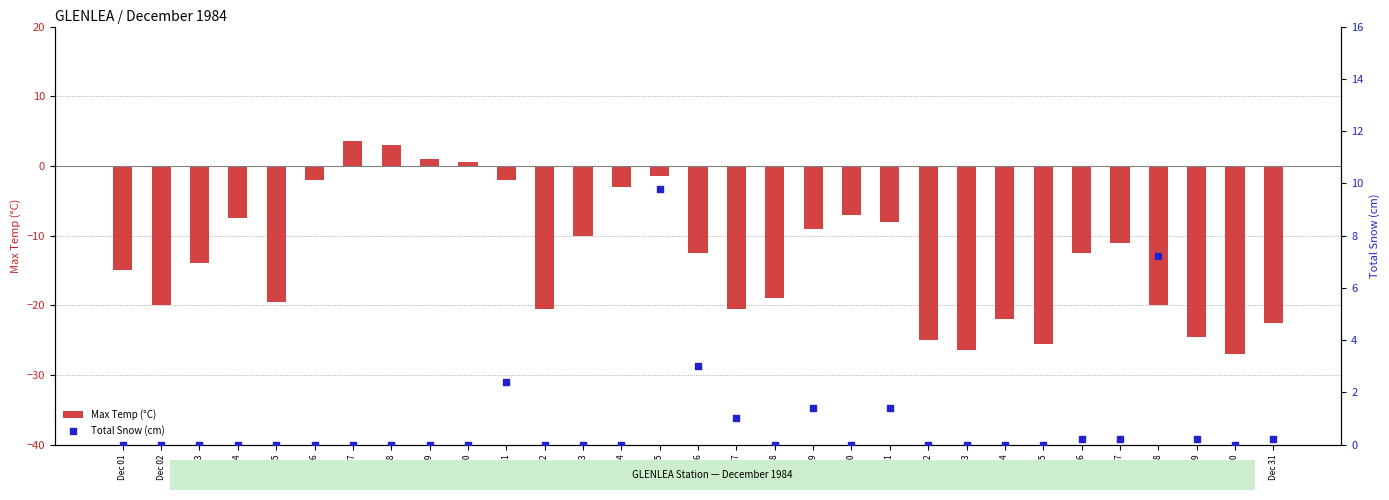

At which category is the sum across all series the highest?

Dec 15